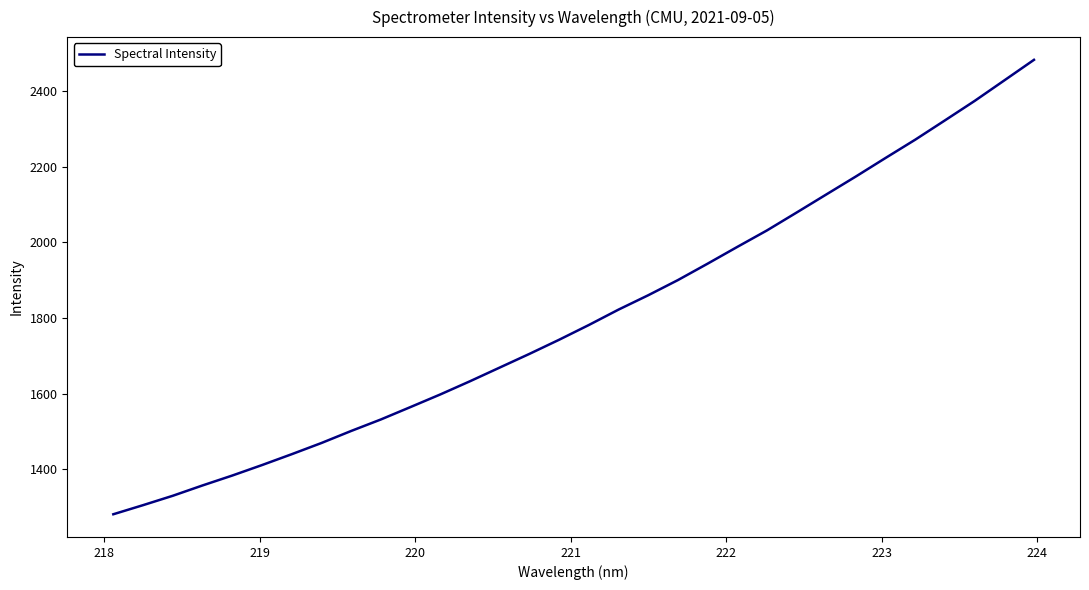

Reading left to right, what are all the values shown in this chart?

1280.3	1304.4	1329.2	1356.5	1382.8	1410.5	1439.3	1468.9	1500.8	1531.3	1564.3	1597.6	1632.5	1668.8	1705.0	1742.4	1781.4	1822.2	1860.2	1900.4	1943.9	1988.3	2031.9	2079.3	2127.2	2175.0	2224.0	2272.4	2323.5	2374.9	2429.3	2483.8